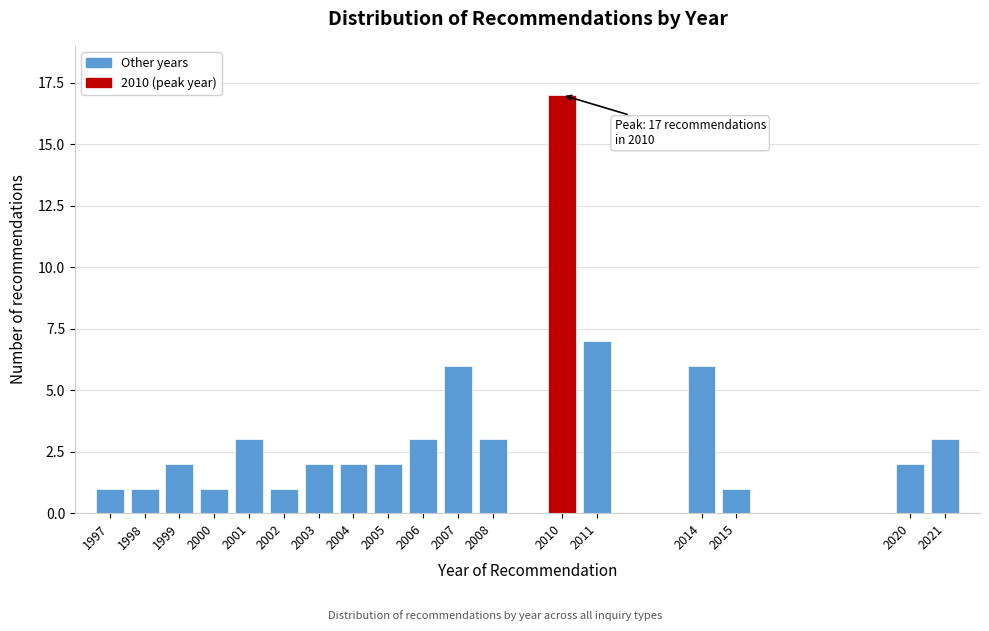

Reading left to right, transcribe all the data shown in this chart.

1997=1	1998=1	1999=2	2000=1	2001=3	2002=1	2003=2	2004=2	2005=2	2006=3	2007=6	2008=3	2010=17	2011=7	2014=6	2015=1	2020=2	2021=3